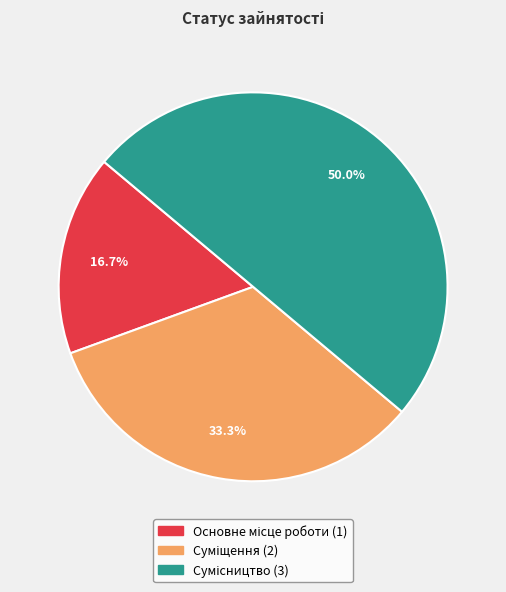

Is there any slice that represents more than half of the pie?

No